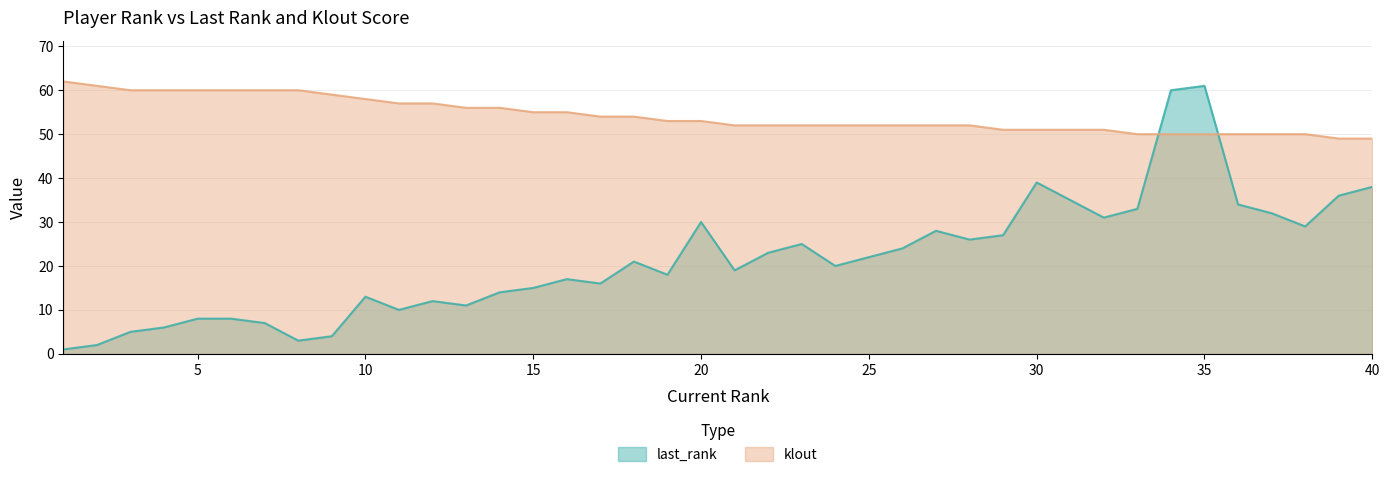

The last_rank series shows 33 at 33. True or false?

True